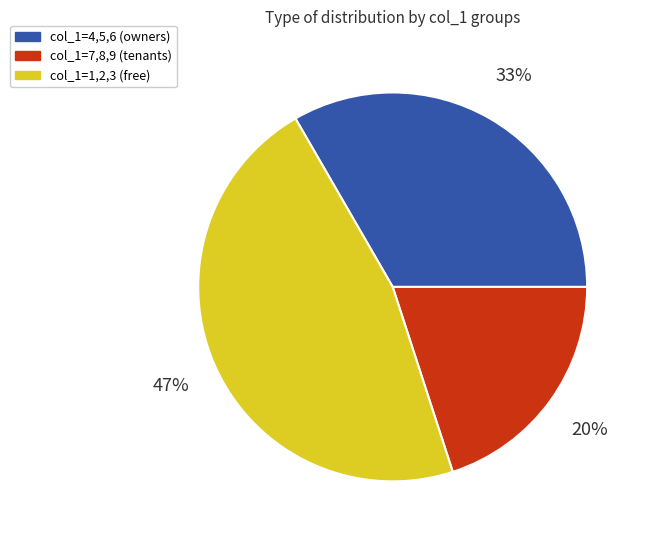

Does any single category account for the majority?

No